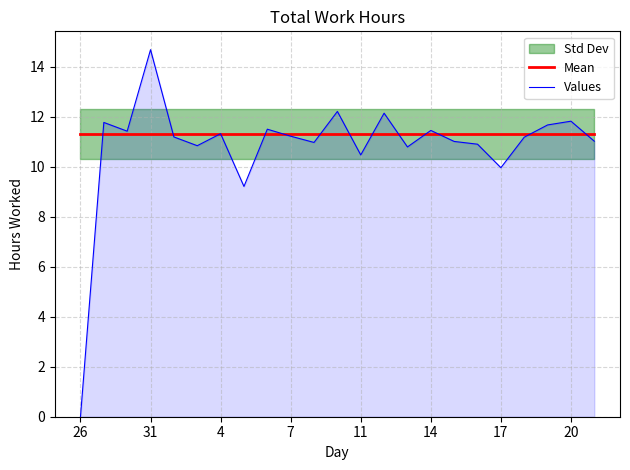

What is the value of the Values point at the 2nd from the left?

11.8